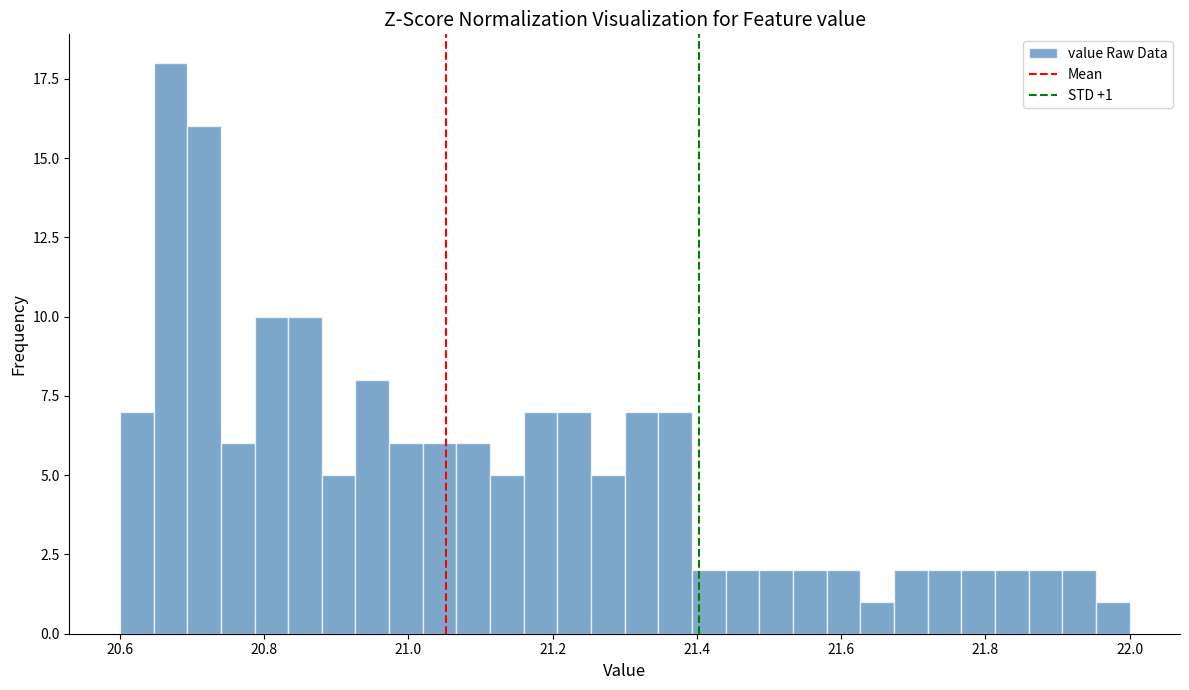

Around what value on the x-axis is the tallest bar? Give the approximate position of its centre, as read against the axis.

20.68